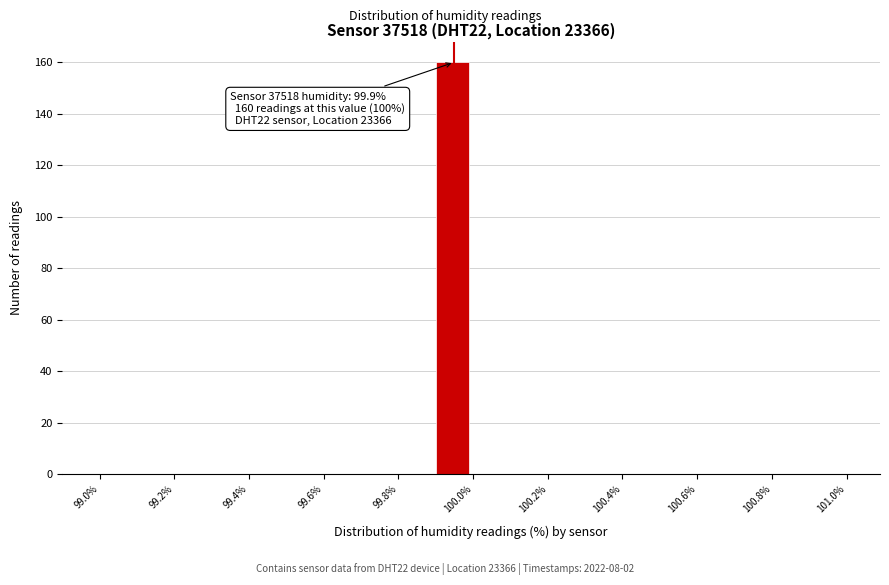

Which range on the x-axis has the tallest bar?

99.9 to 100.0